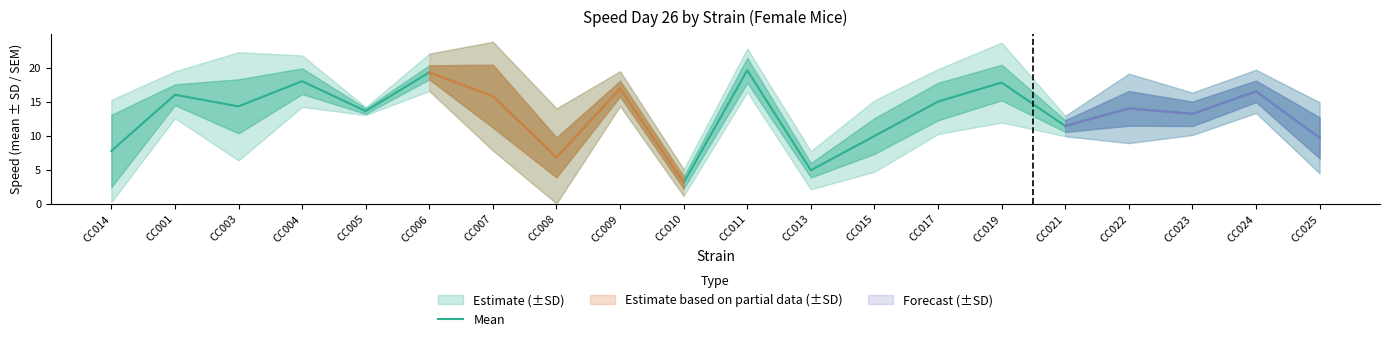

How many values exceed 14?

10